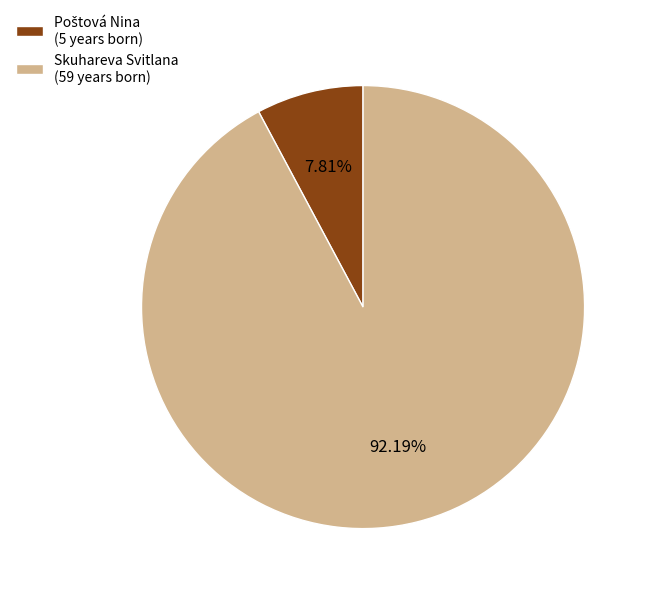

What percentage is NOT represented by Skuhareva Svitlana?

7.8%